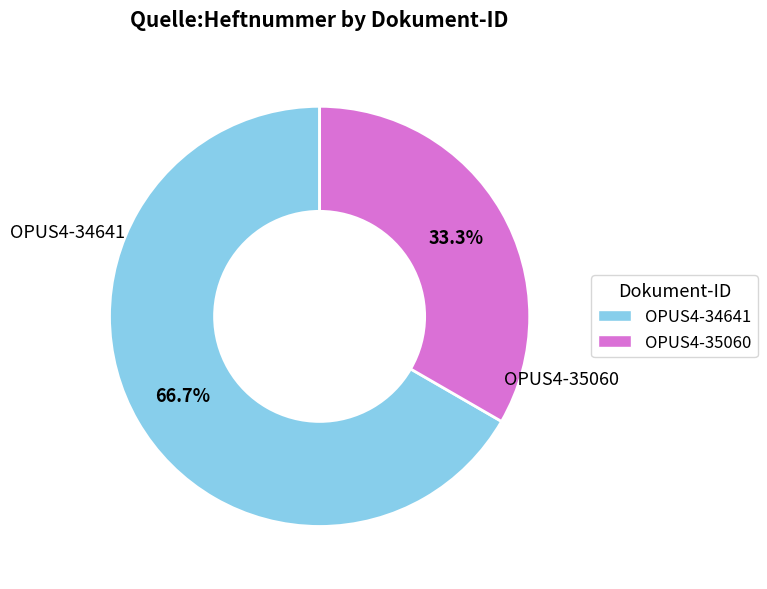

To the nearest percent, what portion does OPUS4-34641 represent?

67%